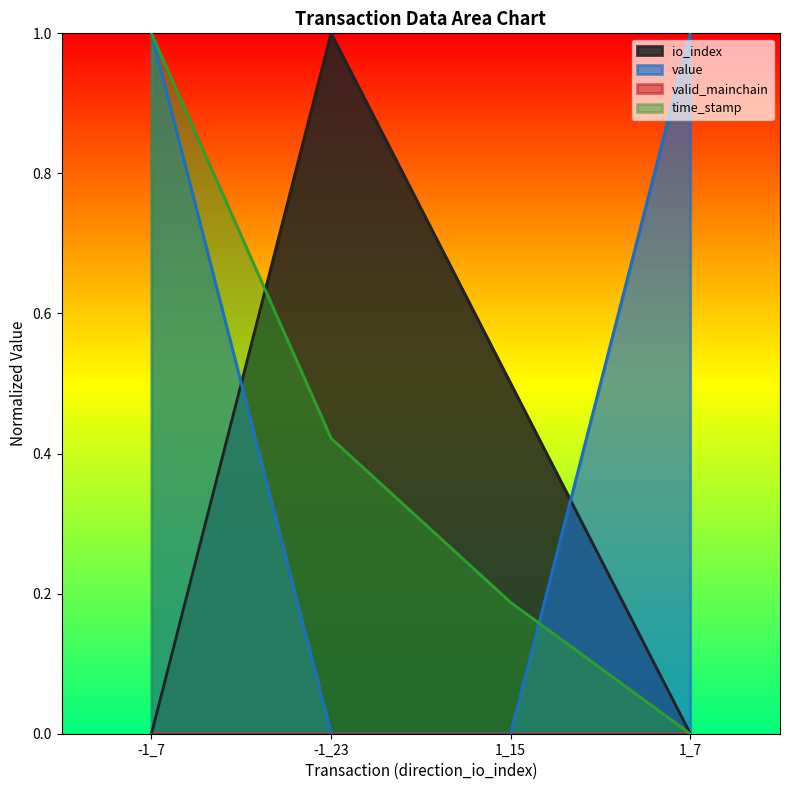

What position from the right is -1_7?

4